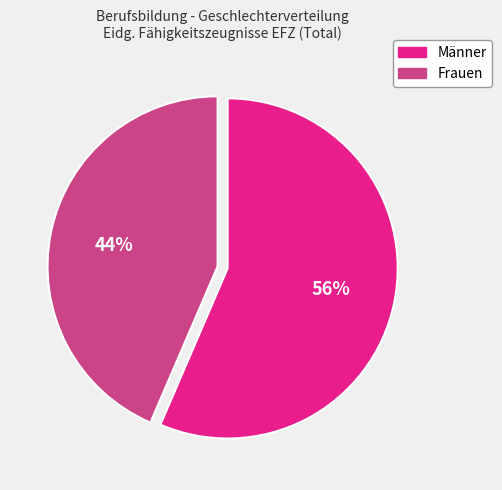

What is the largest slice in the pie chart?

Männer